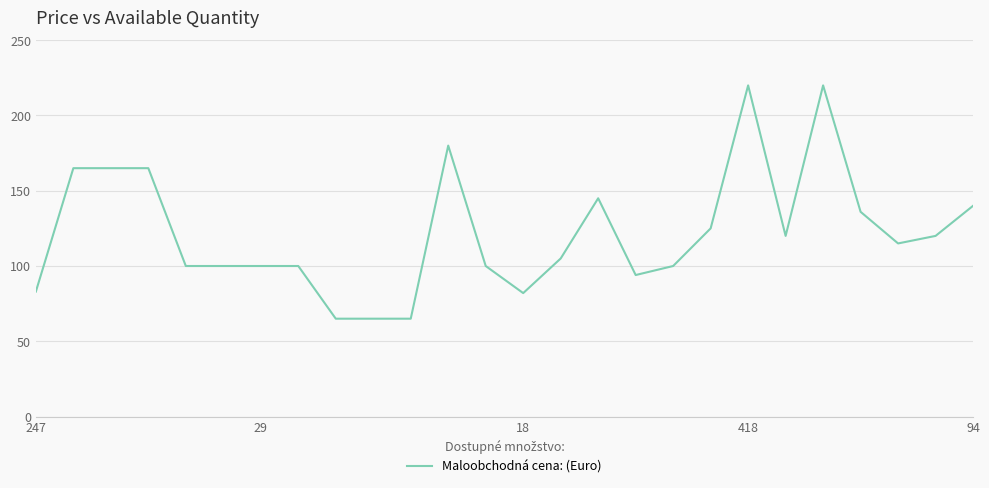

What is the smallest value displayed?

65